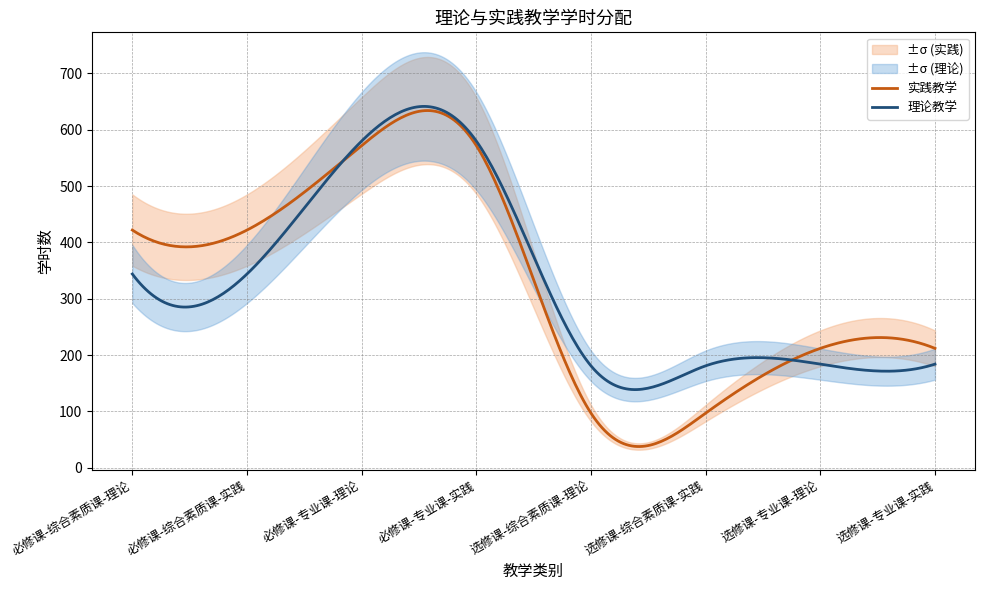

What is the label of the 8th point from the right?

必修课-综合素质课-理论